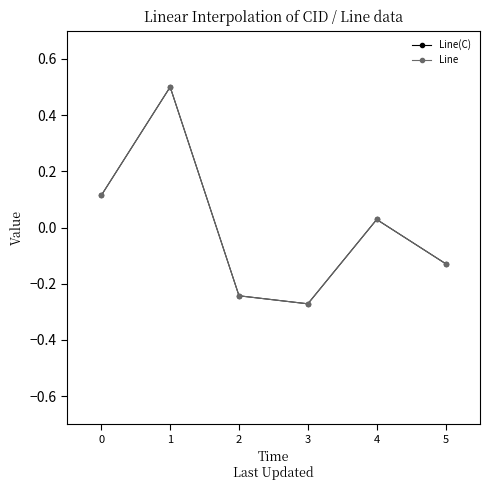

What value does the Line series have at 5?

-0.1